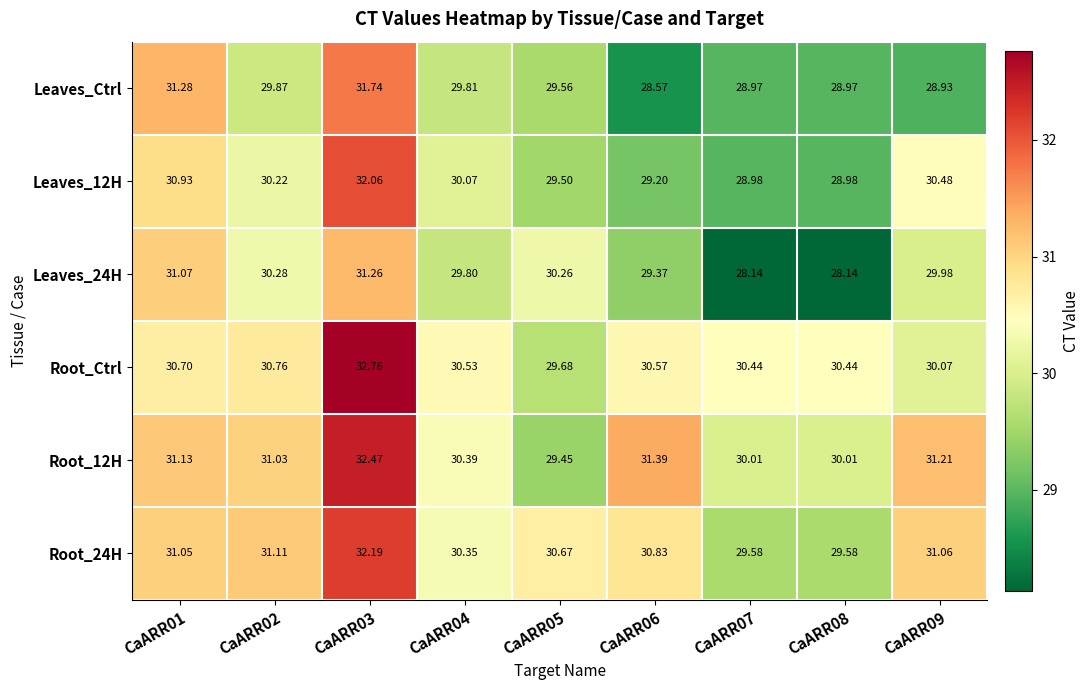

Which series has the largest total across all categories?

Root_12H